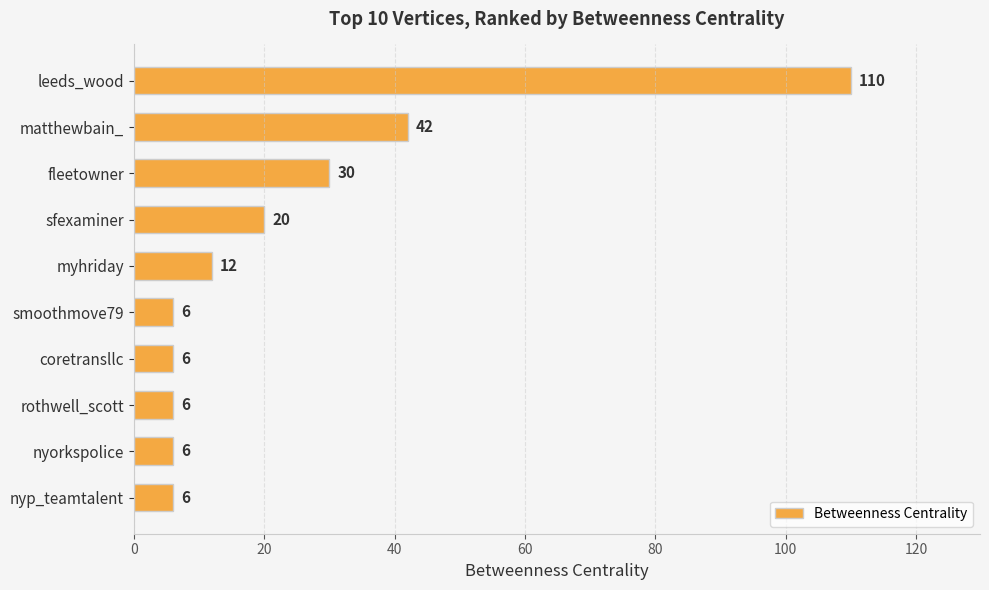

Read the value at leeds_wood, to the nearest 50.

100